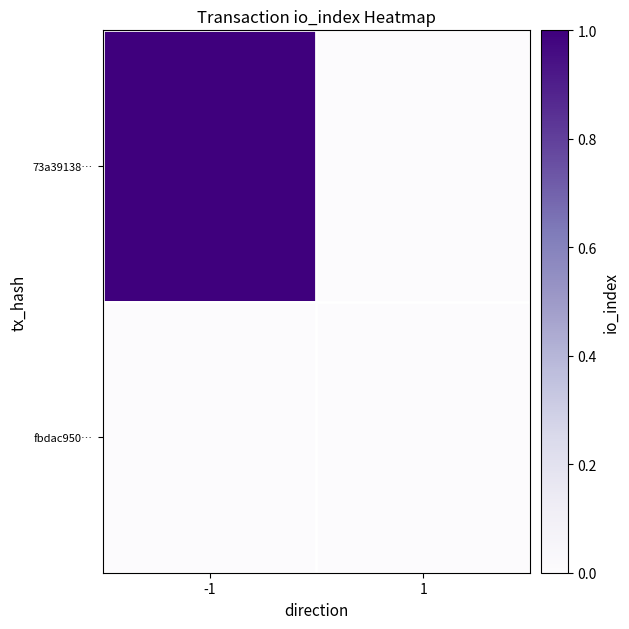

Reading left to right, what are all the values shown in this chart?

73a39138…: -1=1	1=0
fbdac950…: -1=0	1=0